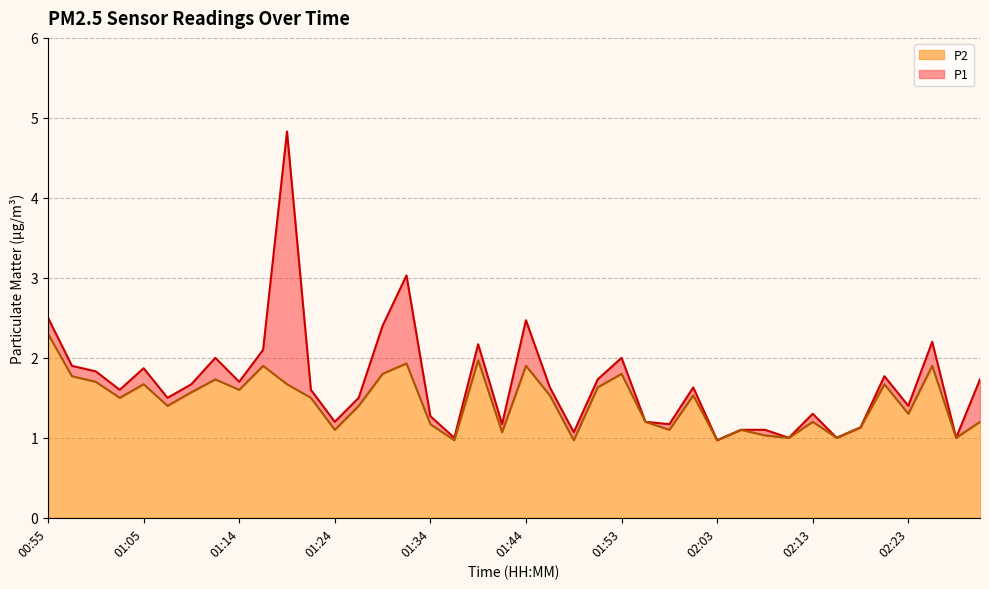

The P1 series shows 4.4 at 01:31. True or false?

False